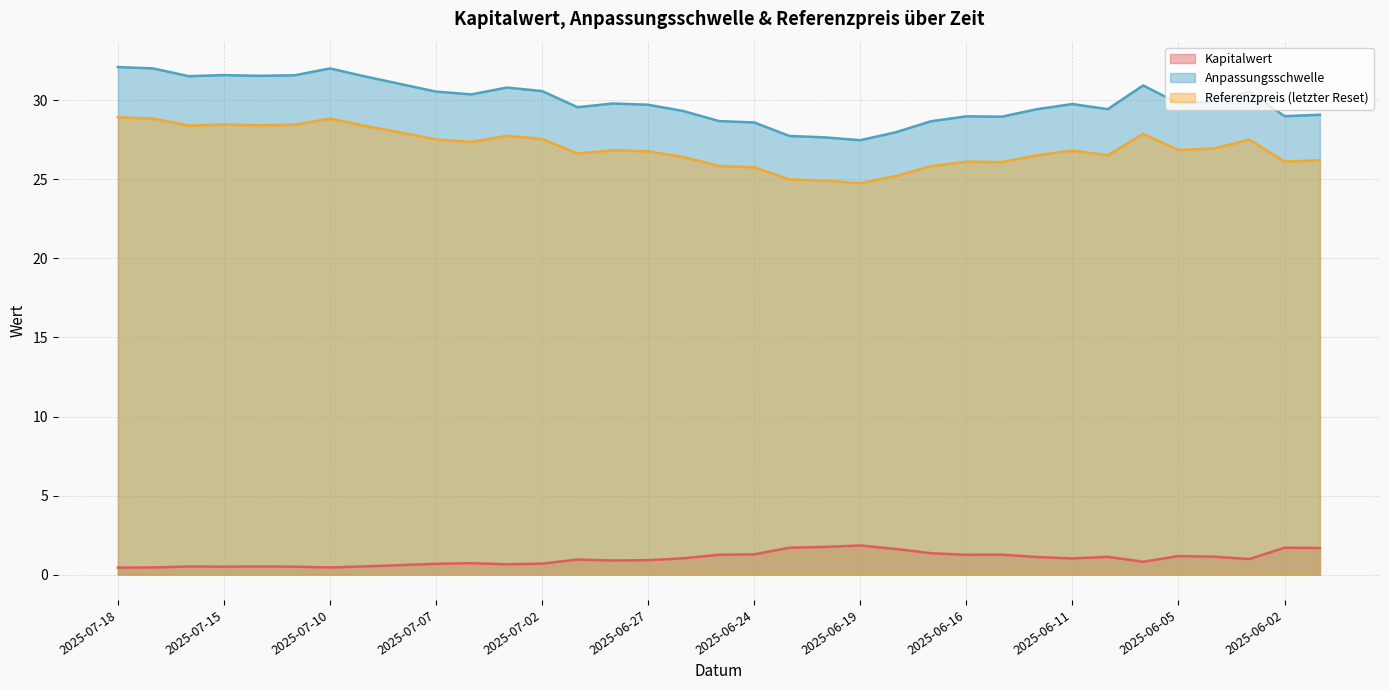

Reading left to right, what are all the values shown in this chart?

Kapitalwert: 2025-07-18=0.4	2025-07-17=0.5	2025-07-16=0.5	2025-07-15=0.5	2025-07-14=0.5	2025-07-11=0.5	2025-07-10=0.5	2025-07-09=0.5	2025-07-08=0.6	2025-07-07=0.7	2025-07-04=0.7	2025-07-03=0.7	2025-07-02=0.7	2025-07-01=0.9	2025-06-30=0.9	2025-06-27=0.9	2025-06-26=1.0	2025-06-25=1.2	2025-06-24=1.3	2025-06-23=1.7	2025-06-20=1.8	2025-06-19=1.8	2025-06-18=1.6	2025-06-17=1.4	2025-06-16=1.2	2025-06-13=1.3	2025-06-12=1.1	2025-06-11=1.0	2025-06-10=1.1	2025-06-06=0.8	2025-06-05=1.2	2025-06-04=1.1	2025-06-03=1.0	2025-06-02=1.7	2025-05-26=1.7
Anpassungsschwelle: 2025-07-18=32.1	2025-07-17=32.0	2025-07-16=31.5	2025-07-15=31.6	2025-07-14=31.6	2025-07-11=31.6	2025-07-10=32.0	2025-07-09=31.5	2025-07-08=31.0	2025-07-07=30.6	2025-07-04=30.4	2025-07-03=30.8	2025-07-02=30.6	2025-07-01=29.6	2025-06-30=29.8	2025-06-27=29.7	2025-06-26=29.3	2025-06-25=28.7	2025-06-24=28.6	2025-06-23=27.8	2025-06-20=27.7	2025-06-19=27.5	2025-06-18=28.0	2025-06-17=28.7	2025-06-16=29.0	2025-06-13=29.0	2025-06-12=29.4	2025-06-11=29.8	2025-06-10=29.4	2025-06-06=30.9	2025-06-05=29.8	2025-06-04=29.9	2025-06-03=30.5	2025-06-02=29.0	2025-05-26=29.1
Referenzpreis (letzter Reset): 2025-07-18=28.9	2025-07-17=28.9	2025-07-16=28.4	2025-07-15=28.5	2025-07-14=28.4	2025-07-11=28.5	2025-07-10=28.9	2025-07-09=28.4	2025-07-08=28.0	2025-07-07=27.5	2025-07-04=27.4	2025-07-03=27.8	2025-07-02=27.6	2025-07-01=26.6	2025-06-30=26.9	2025-06-27=26.8	2025-06-26=26.4	2025-06-25=25.9	2025-06-24=25.8	2025-06-23=25.0	2025-06-20=24.9	2025-06-19=24.8	2025-06-18=25.2	2025-06-17=25.8	2025-06-16=26.1	2025-06-13=26.1	2025-06-12=26.5	2025-06-11=26.8	2025-06-10=26.5	2025-06-06=27.9	2025-06-05=26.9	2025-06-04=27.0	2025-06-03=27.5	2025-06-02=26.1	2025-05-26=26.2